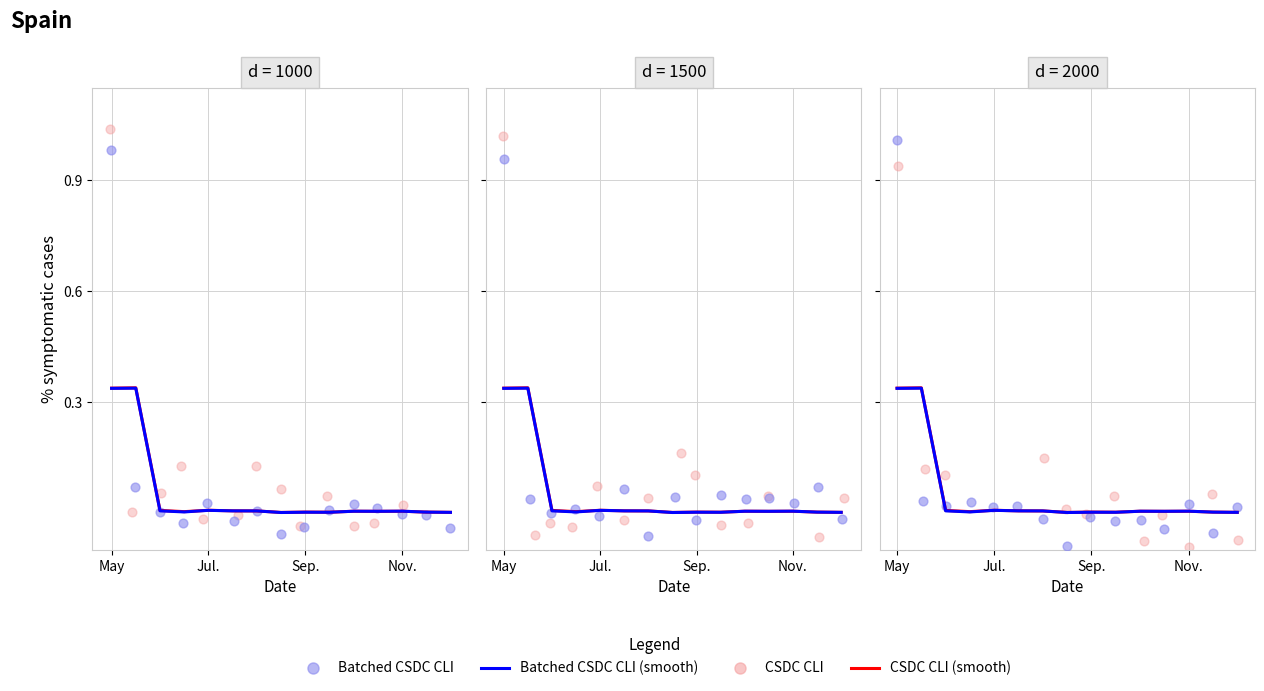

At how many categories does at least one series exceed 0?

15